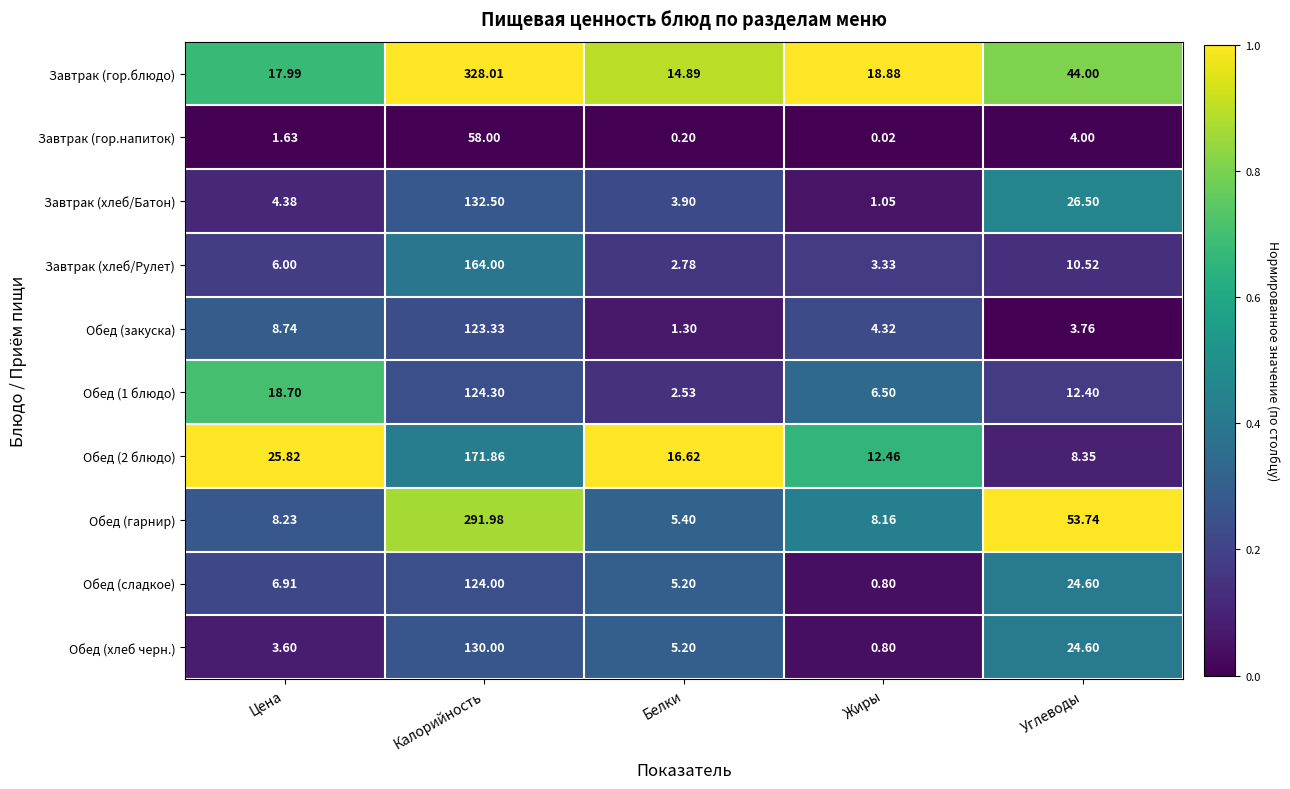

Which series changed the most between Калорийность and Белки?

Завтрак (гор.блюдо)